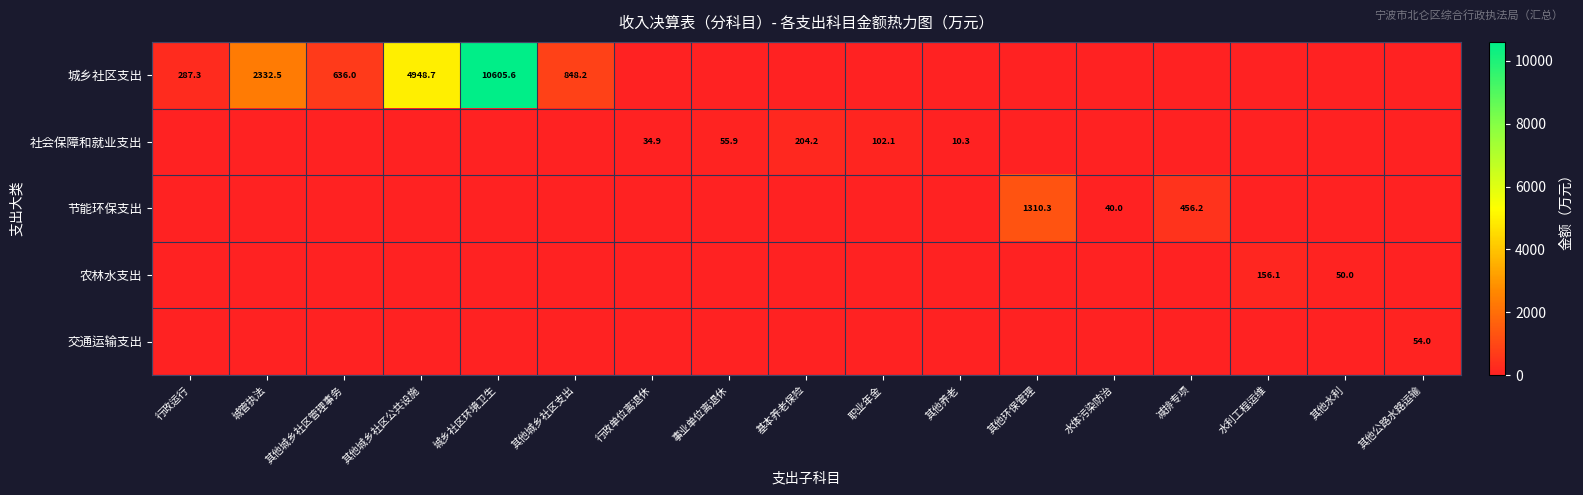

The value of 社会保障和就业支出 at 行政单位离退休 is 34.9. True or false?

True